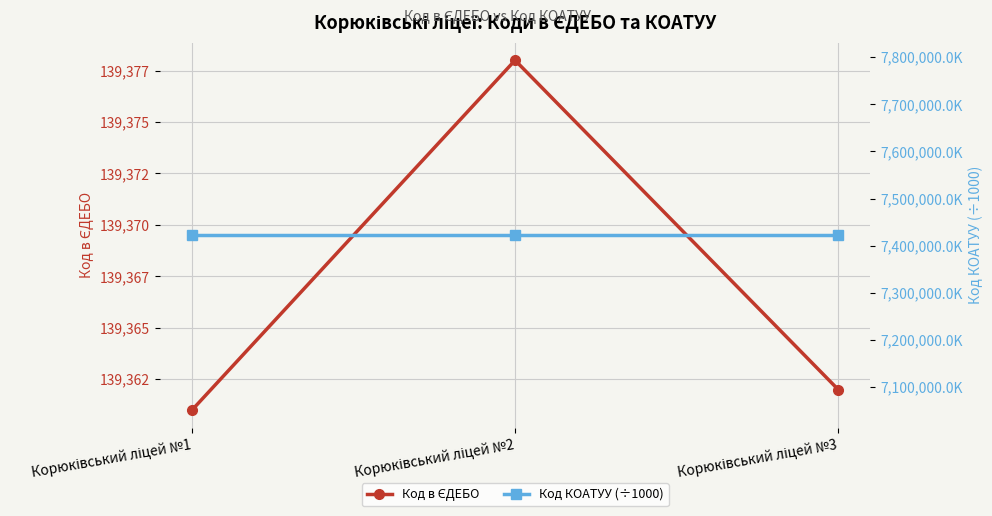

Reading left to right, extract all data points from this chart.

Код в ЄДЕБО: 139361.0	139378.0	139362.0
Код КОАТУУ (÷1000): 7422410.1	7422410.1	7422410.1